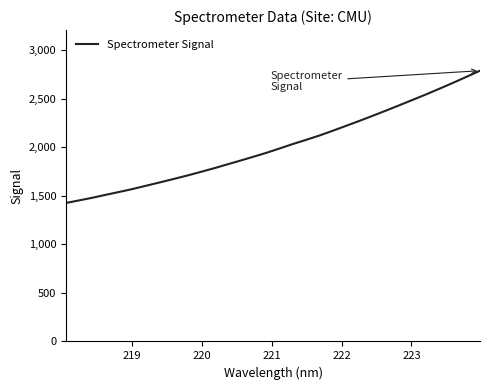

What is the sum of all values?

64527.1